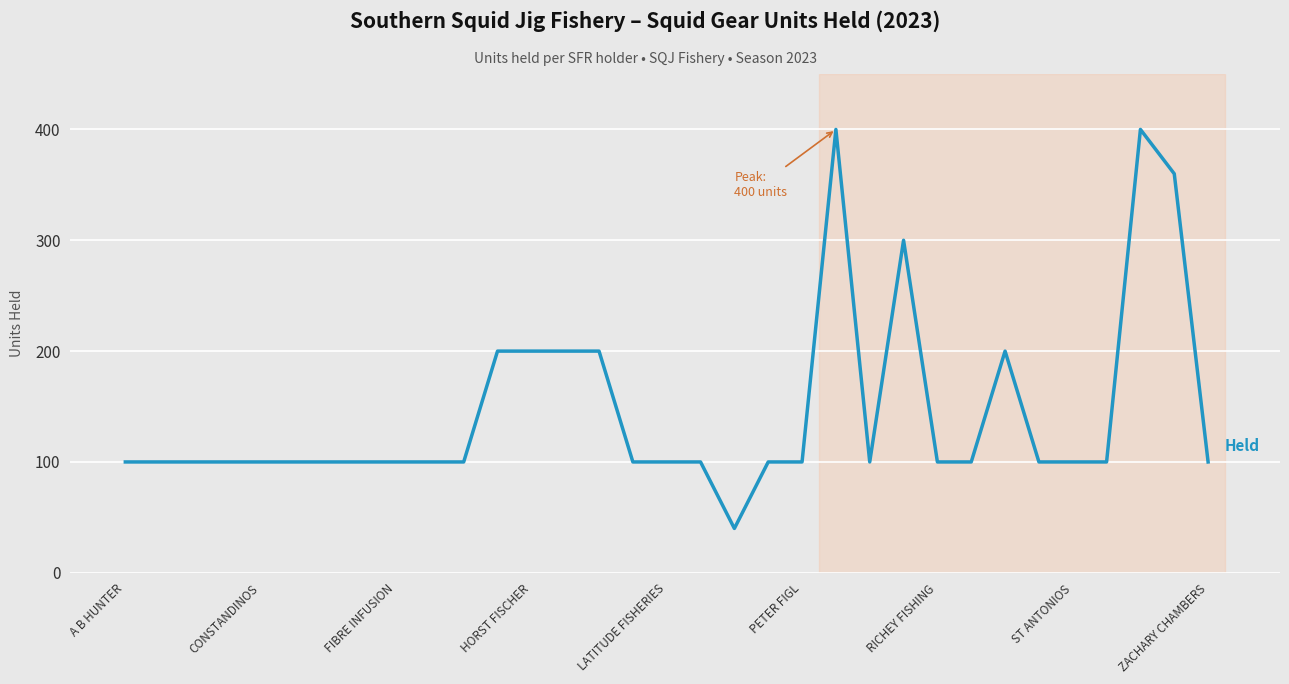

At which category does the chart reach its minimum across all series?

18